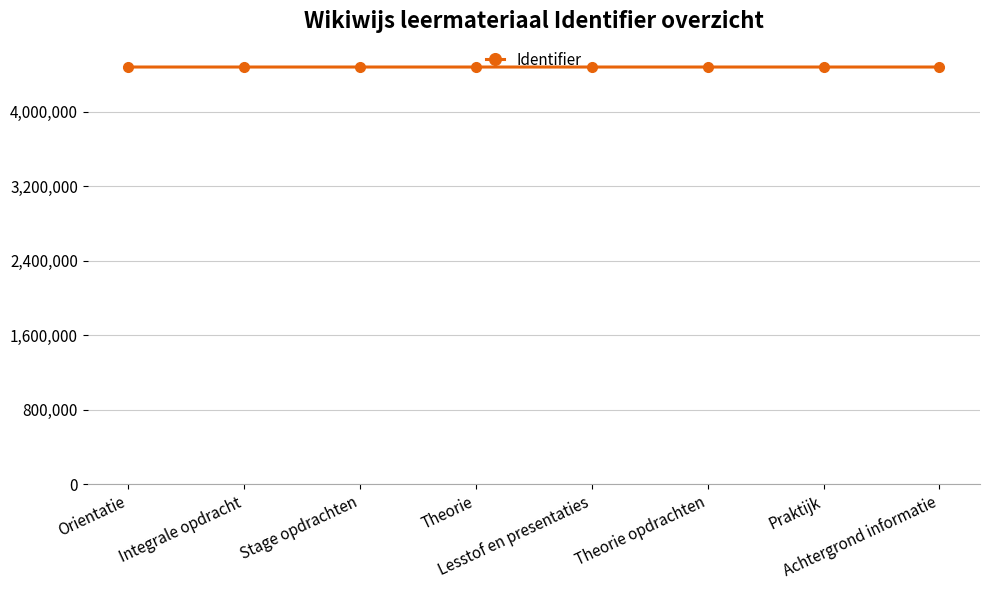

What is the maximum value shown in the chart?

4479359